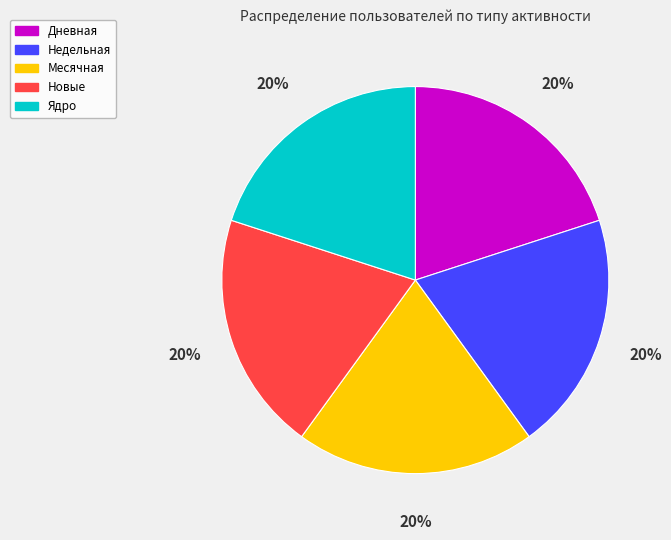

Is Дневная the majority of the pie?

No